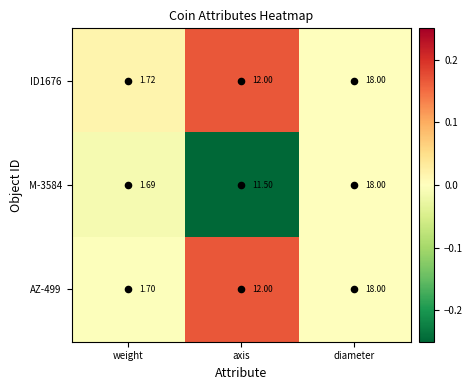

At which label is AZ-499 closest to 9?

axis